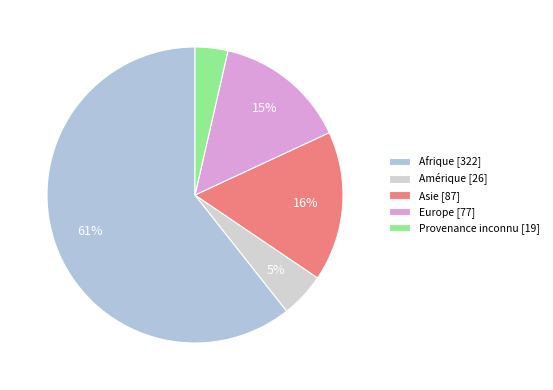

Is Afrique the majority of the pie?

Yes